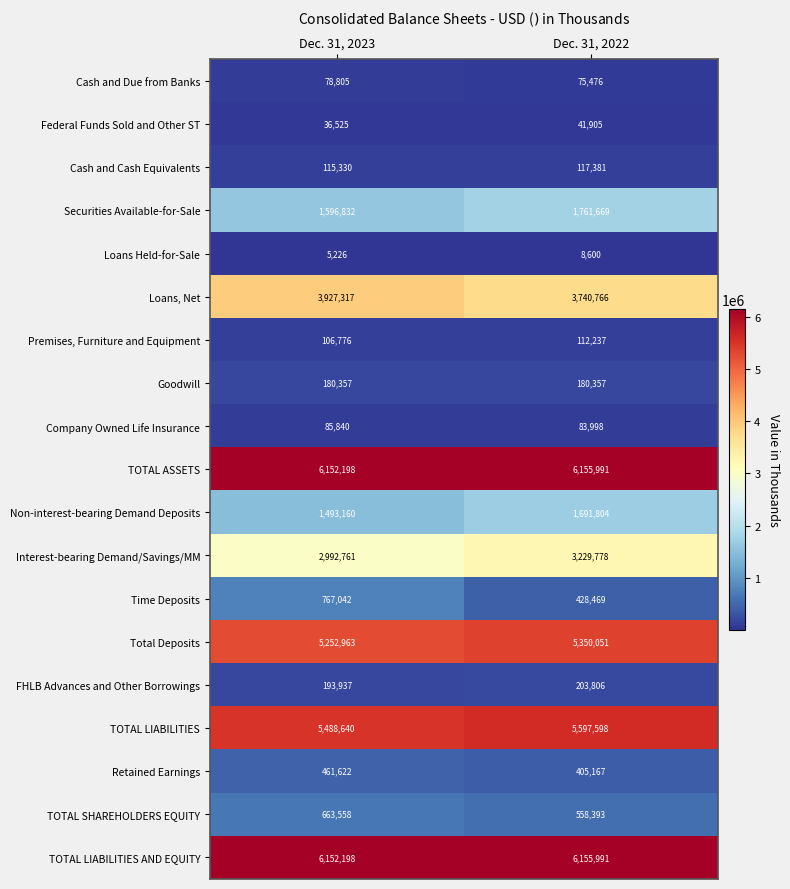

Which series has the largest range (max minus min)?

Time Deposits